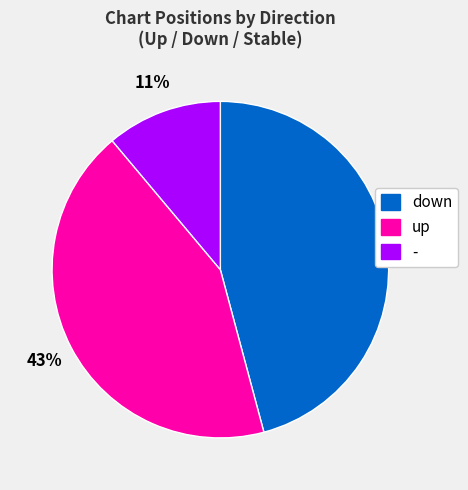

Which slice is the largest?

down